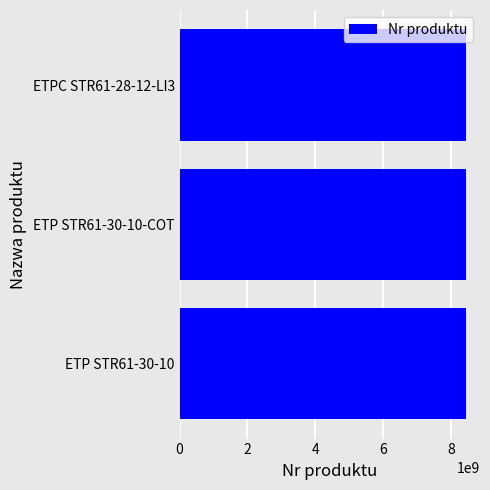

What is the sum of the values at ETP STR61-30-10-COT and ETP STR61-30-10?

16873272860